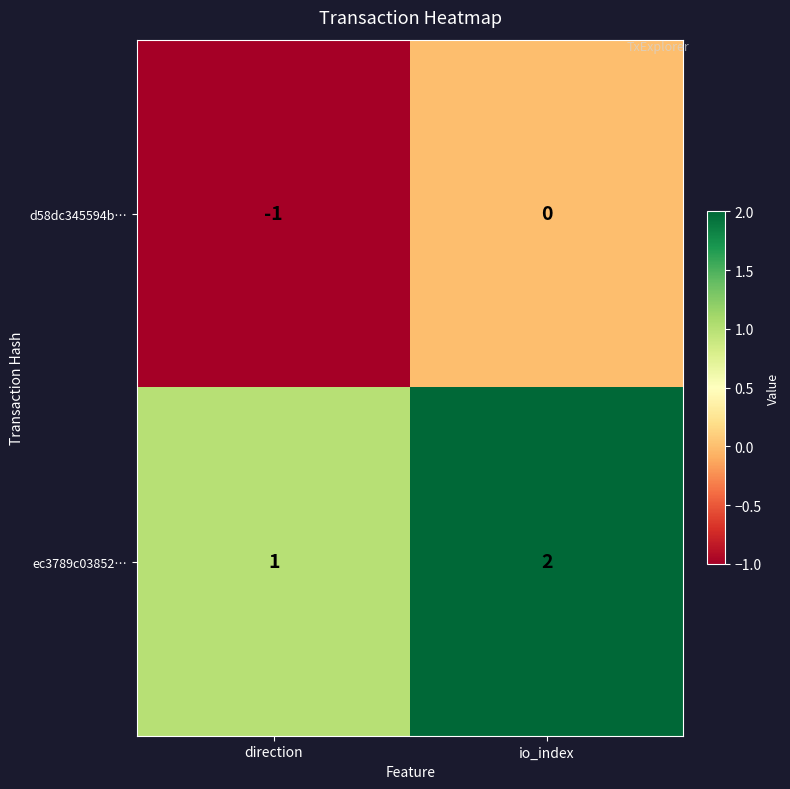

At how many categories does at least one series exceed 0?

2